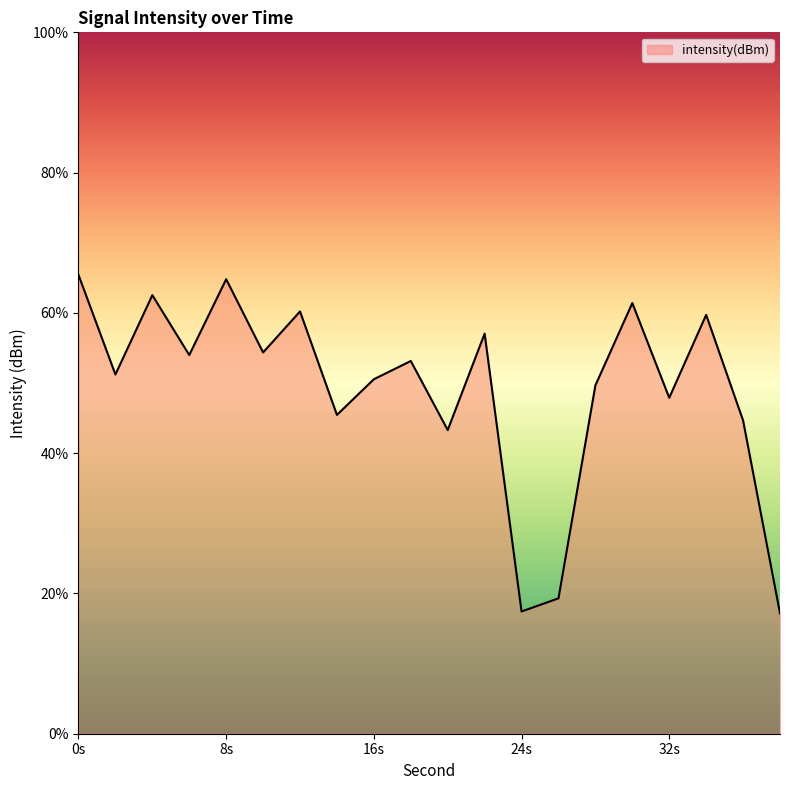

The value at 2 is -207.7. True or false?

False